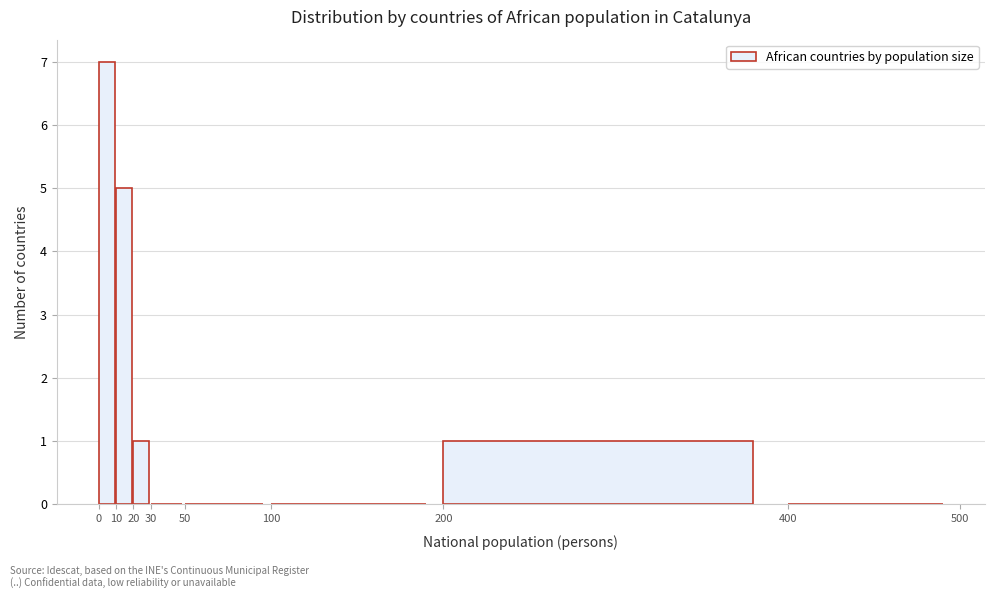

Reading left to right, transcribe this chart: for each bar, give the range it covers on the x-axis and its height. The values are not printed on the chart, so give them approximately, as read against the axis.

0 to 10: 7
10 to 20: 5
20 to 30: 1
30 to 50: 0
50 to 100: 0
100 to 200: 0
200 to 400: 1
400 to 500: 0